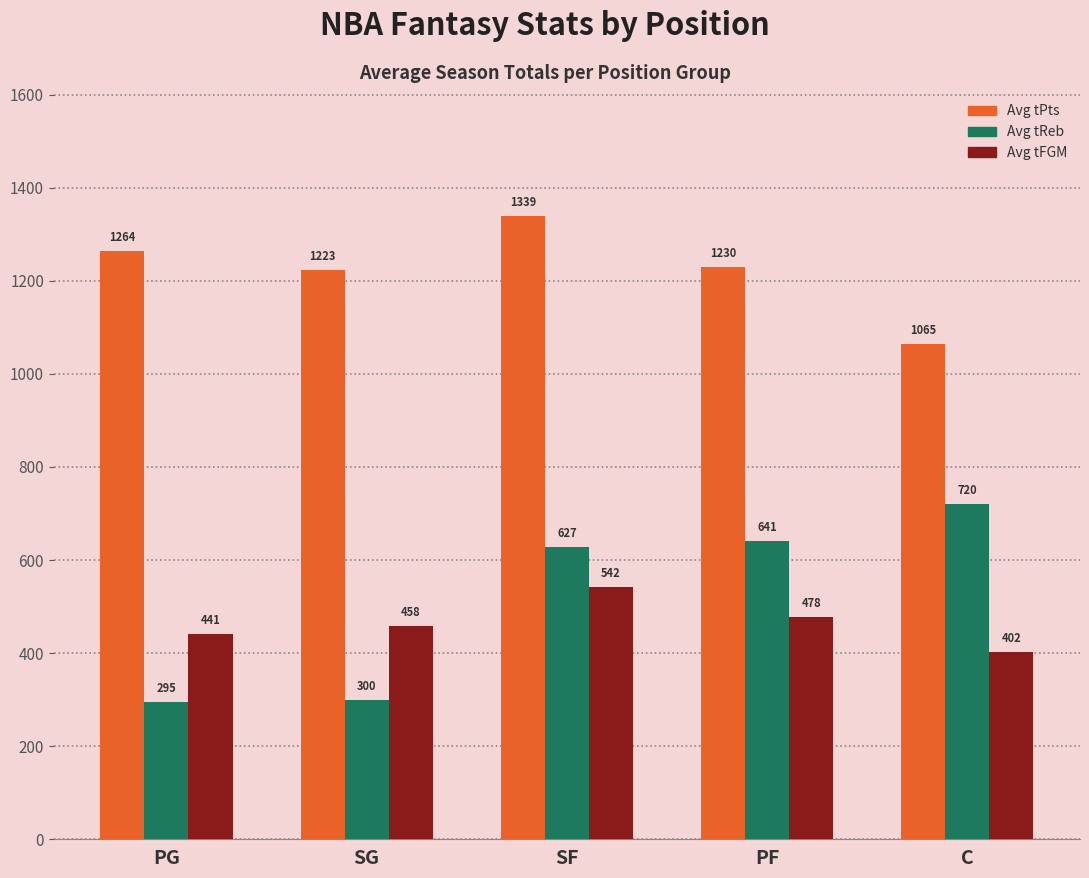

How many values in the Avg tReb series exceed 627?

3